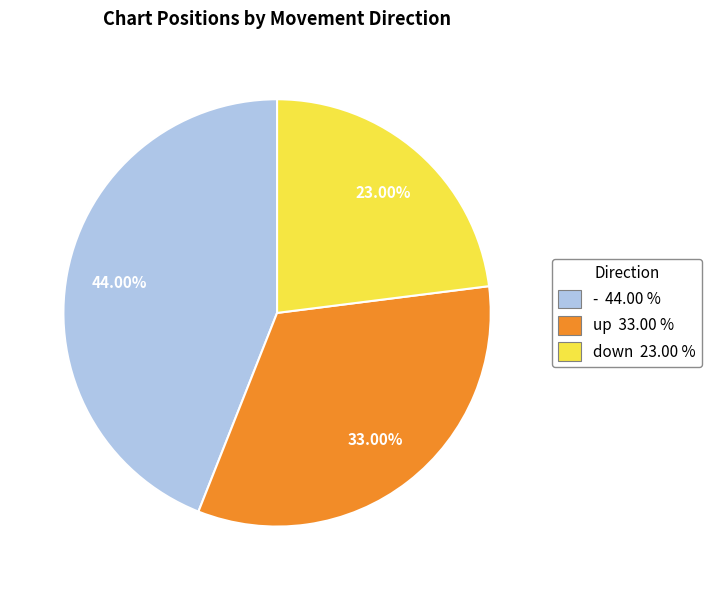

To the nearest percent, what is the difference between the largest and smallest slice percentages?

21%